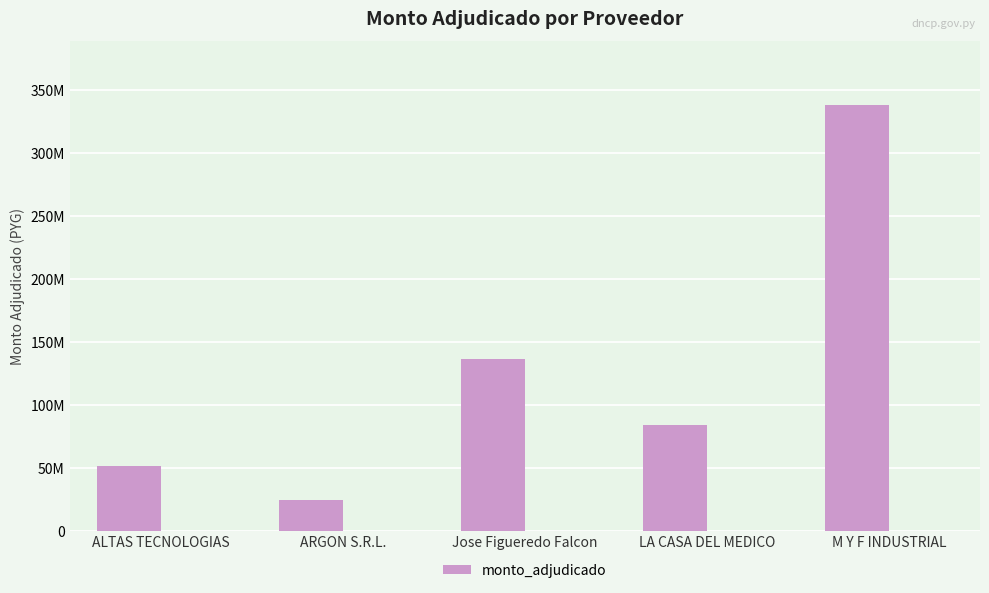

Reading left to right, extract all data points from this chart.

52000000	24500000	136800000	84000000	338200000